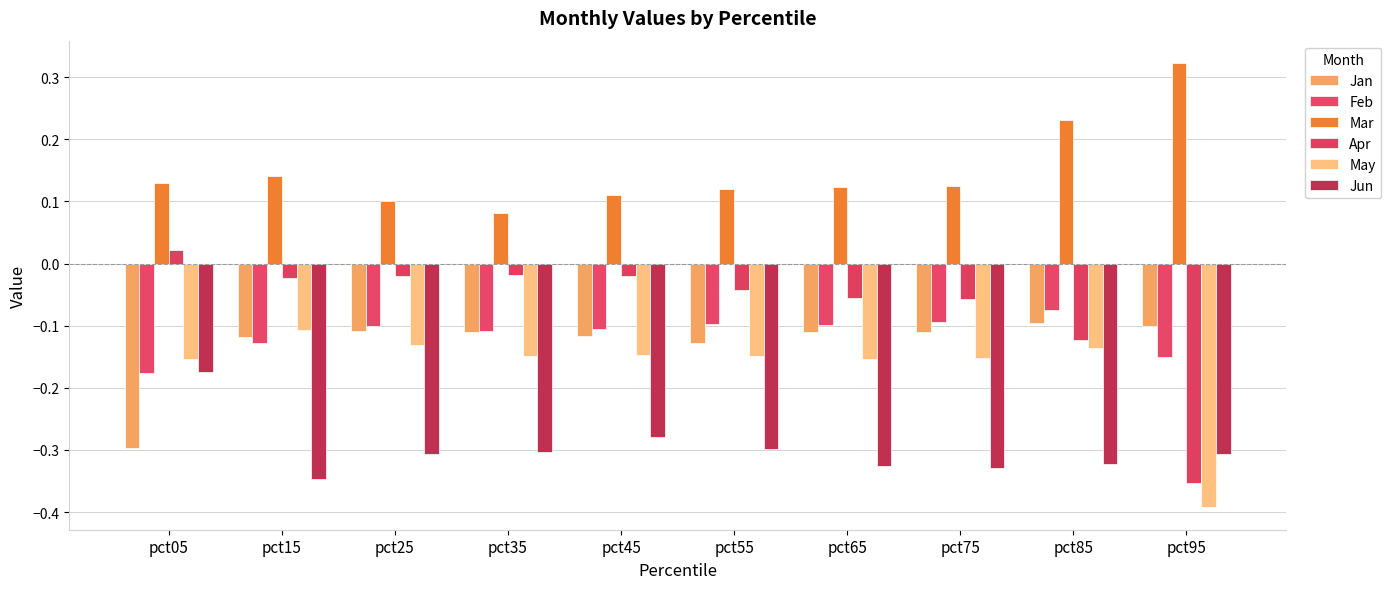

How many series are shown in this chart?

6